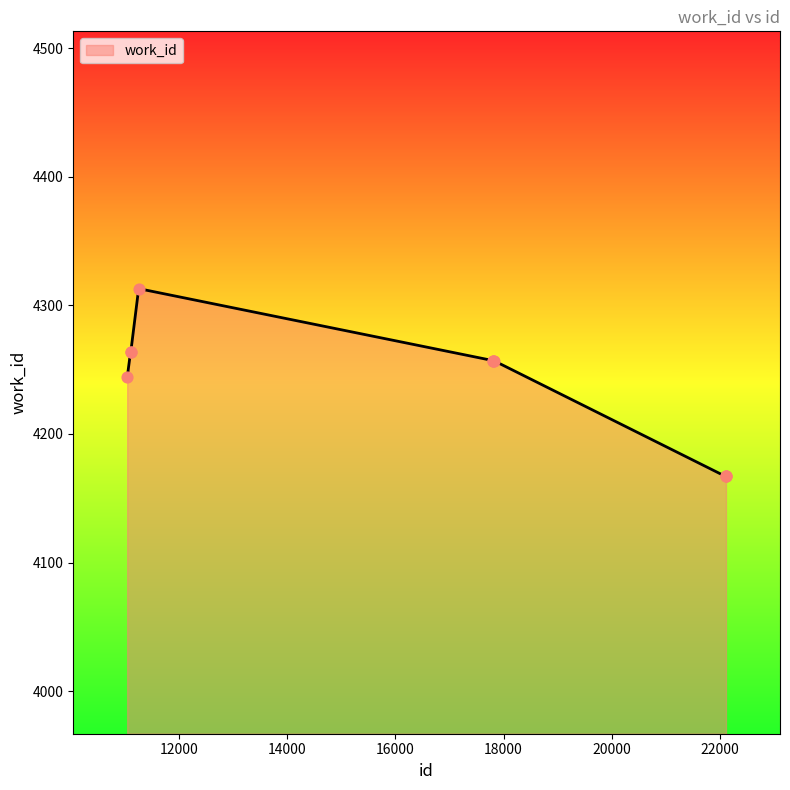

What is the smallest value displayed?

4167